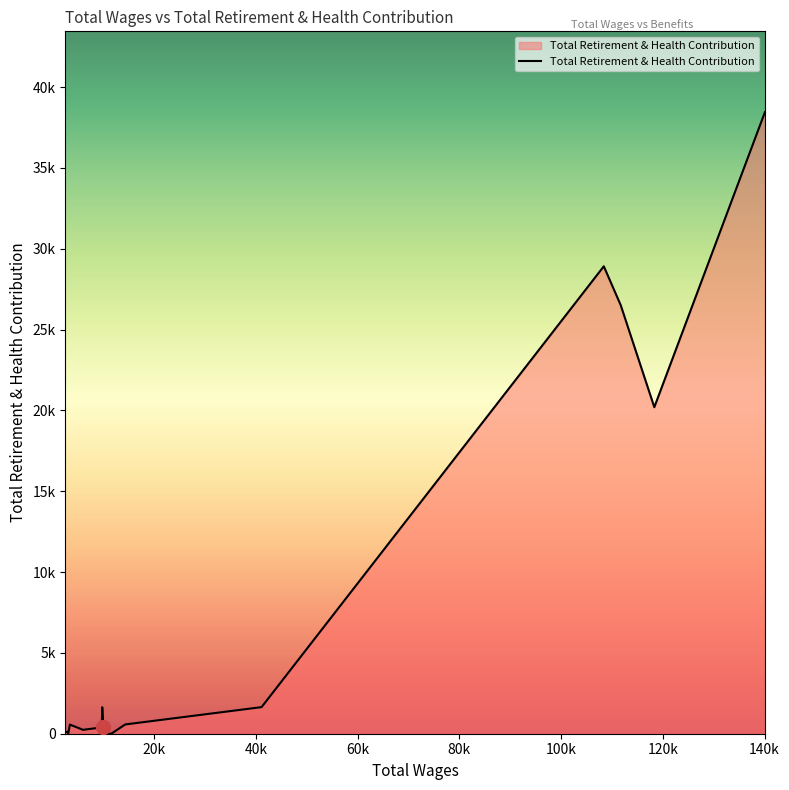

List the labels in order of value, smallest first.

9, 10, 22, 24, 23, 20, 19, 18, 17, 16, 15, 14, 12, 11, 21, 8, 7, 6, 5, 13, 4, 1, 2, 3, 0